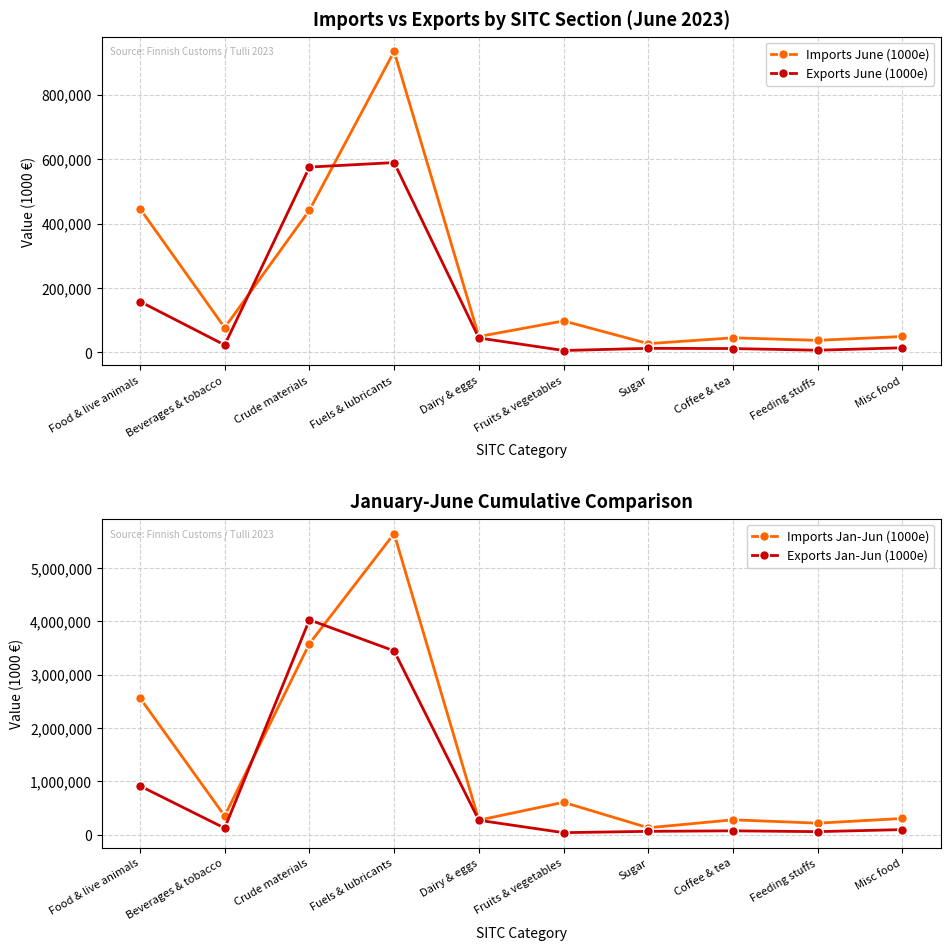

True or false: Imports Jan-Jun (1000e) has a value of 478024 at Misc food.

False